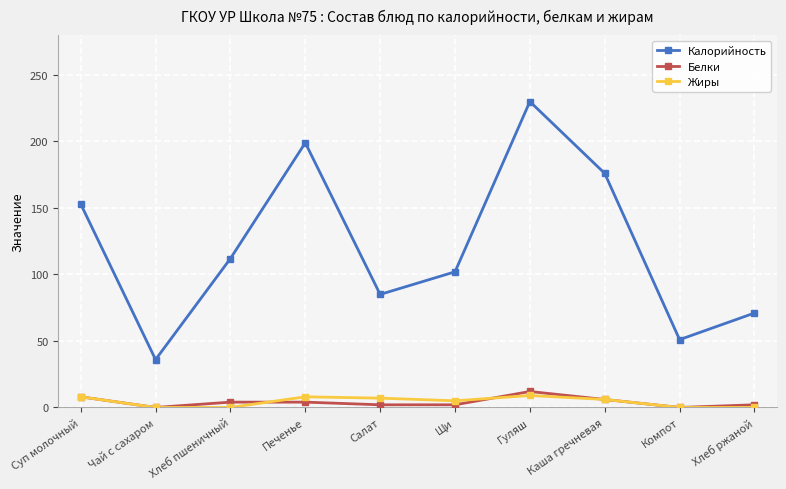

What is the average value of the Белки series?

4